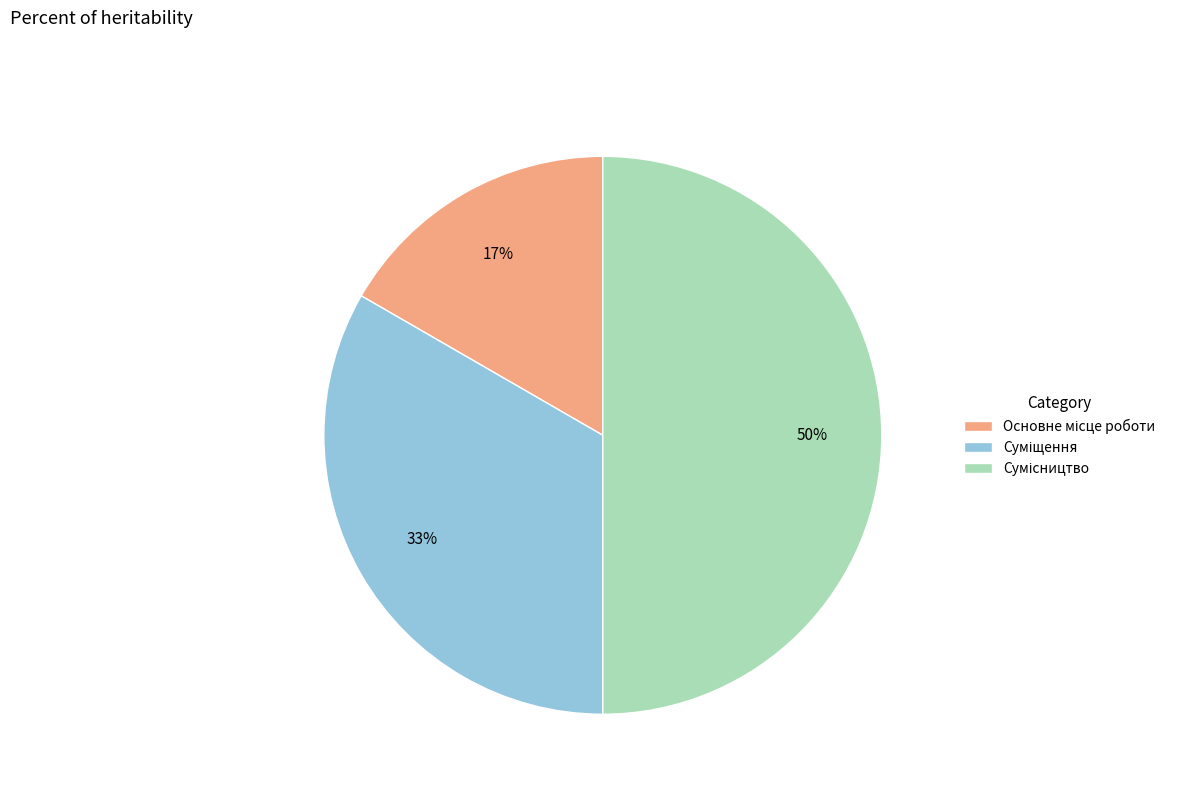

To the nearest percent, what is the difference between the largest and smallest slice percentages?

33%